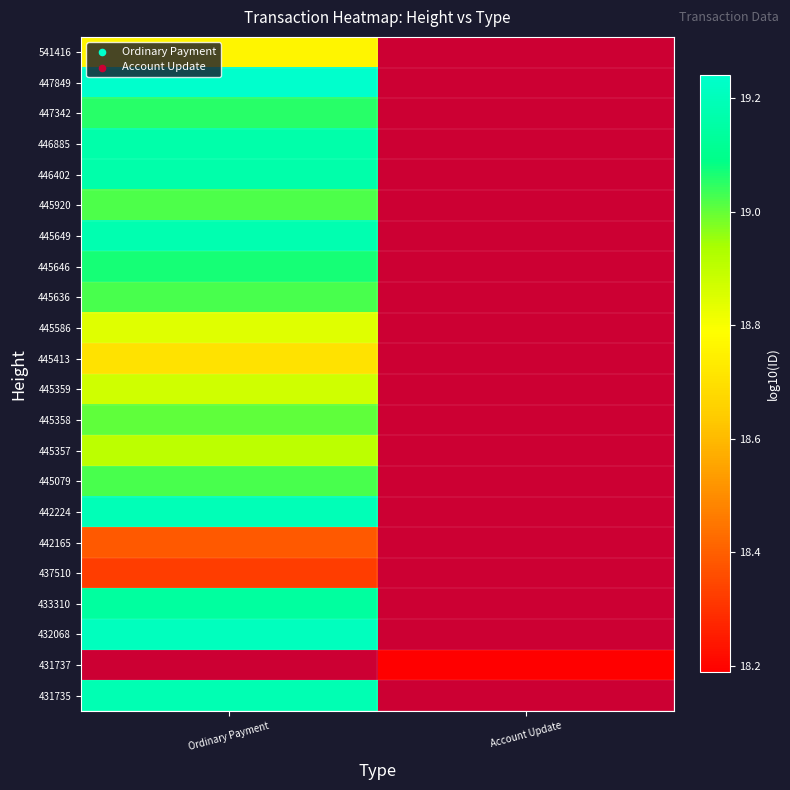

List the labels in order of 442224 value, largest first.

Ordinary Payment, Account Update